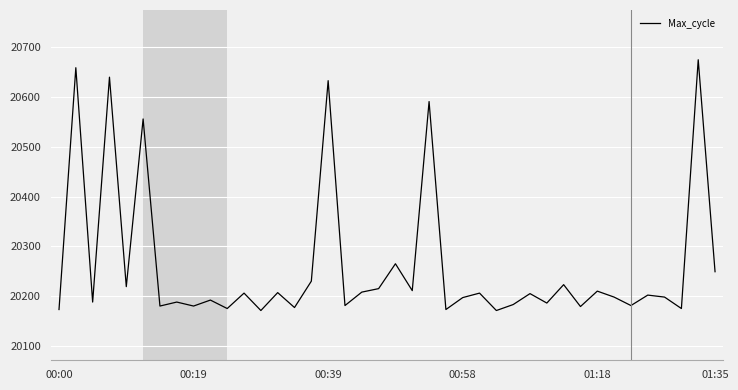

What is the maximum value shown in the chart?

20675